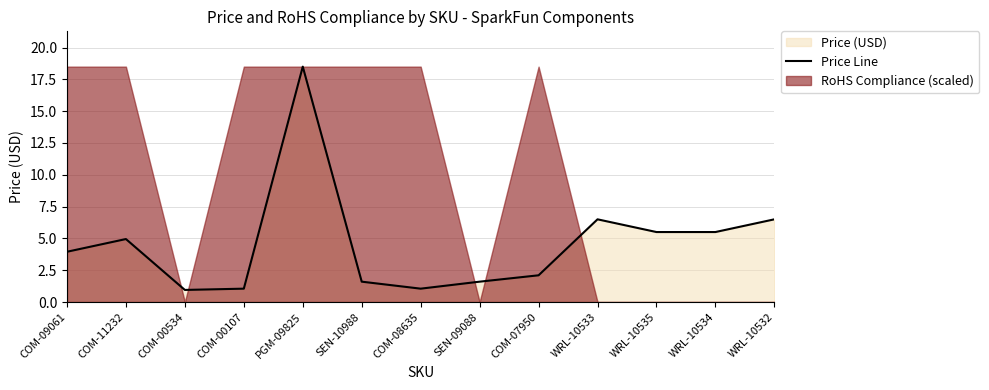

Is it true that the value at WRL-10533 is 2.2?

False